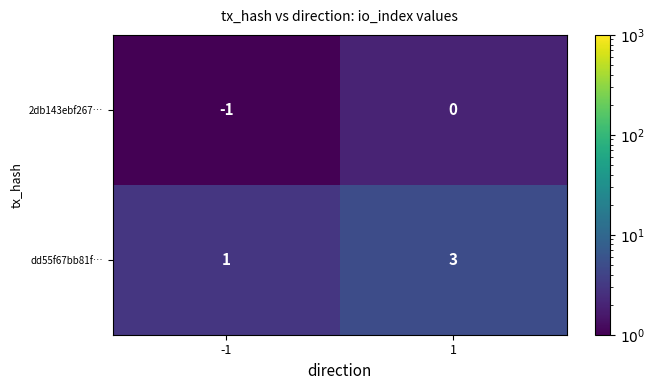

Reading left to right, extract all data points from this chart.

2db143ebf267…: -1=-1	1=0
dd55f67bb81f…: -1=1	1=3